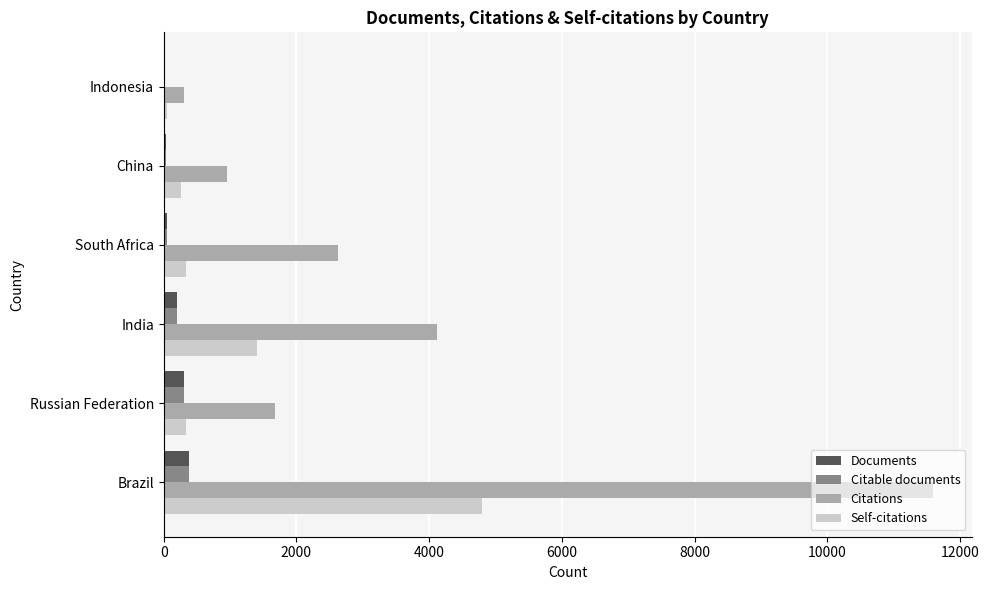

The Citations series shows 954 at China. True or false?

True